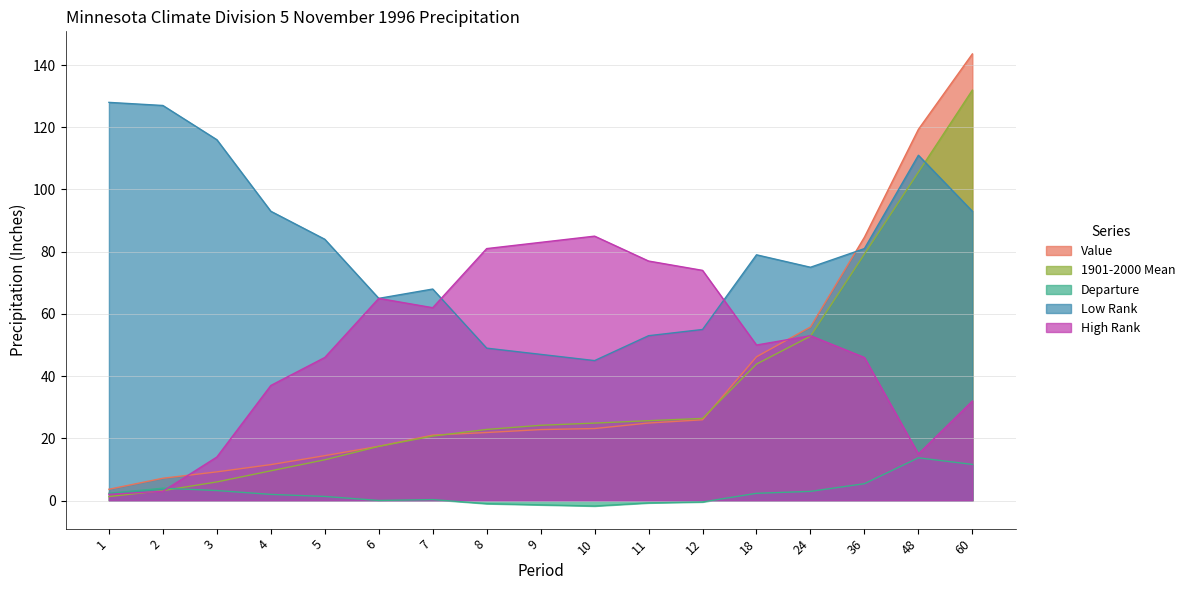

At how many categories does at least one series exceed 110?

5